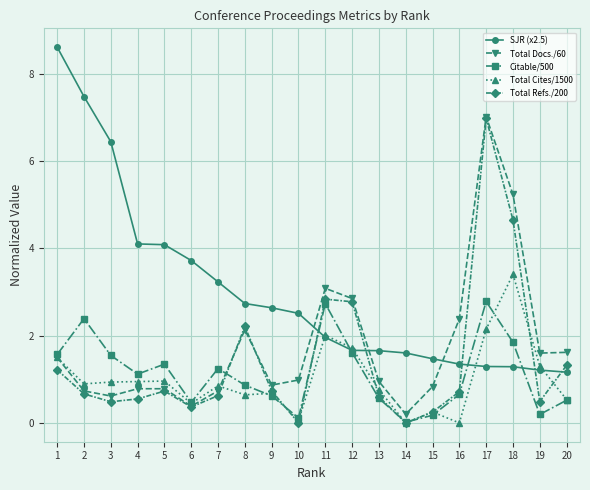

Is the value of Total Cites/1500 at 19 greater than the value of Citable/500 at 17?

No